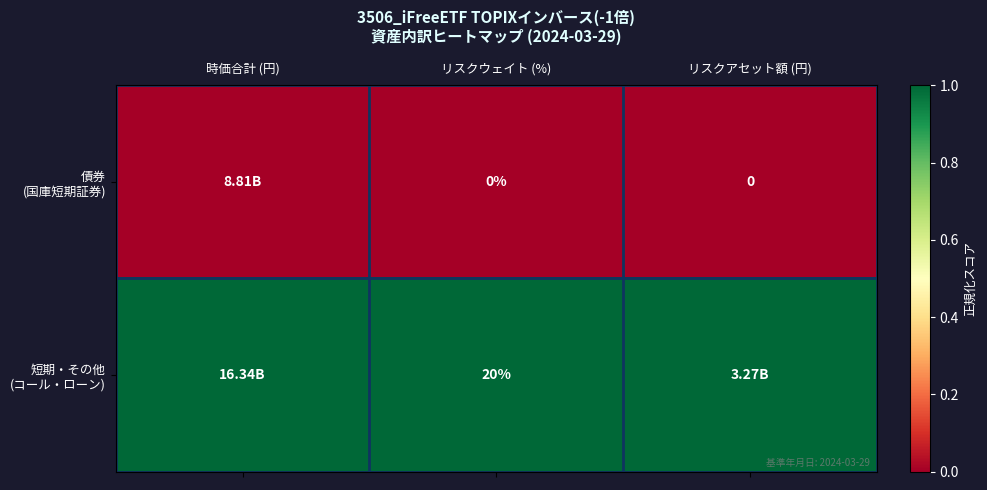

How many series are shown in this chart?

2